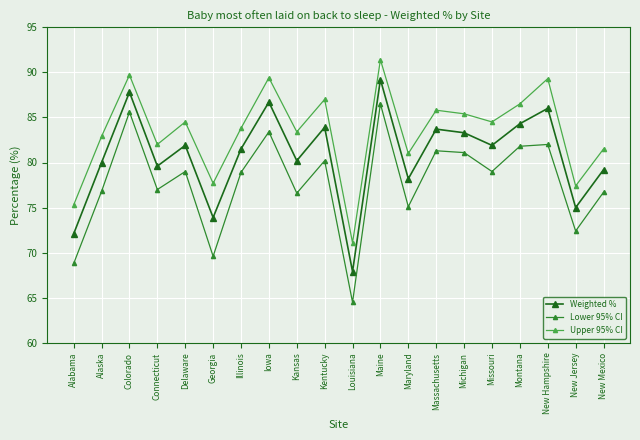

True or false: Upper 95% CI has more than 1 points higher than both neighbors.

True